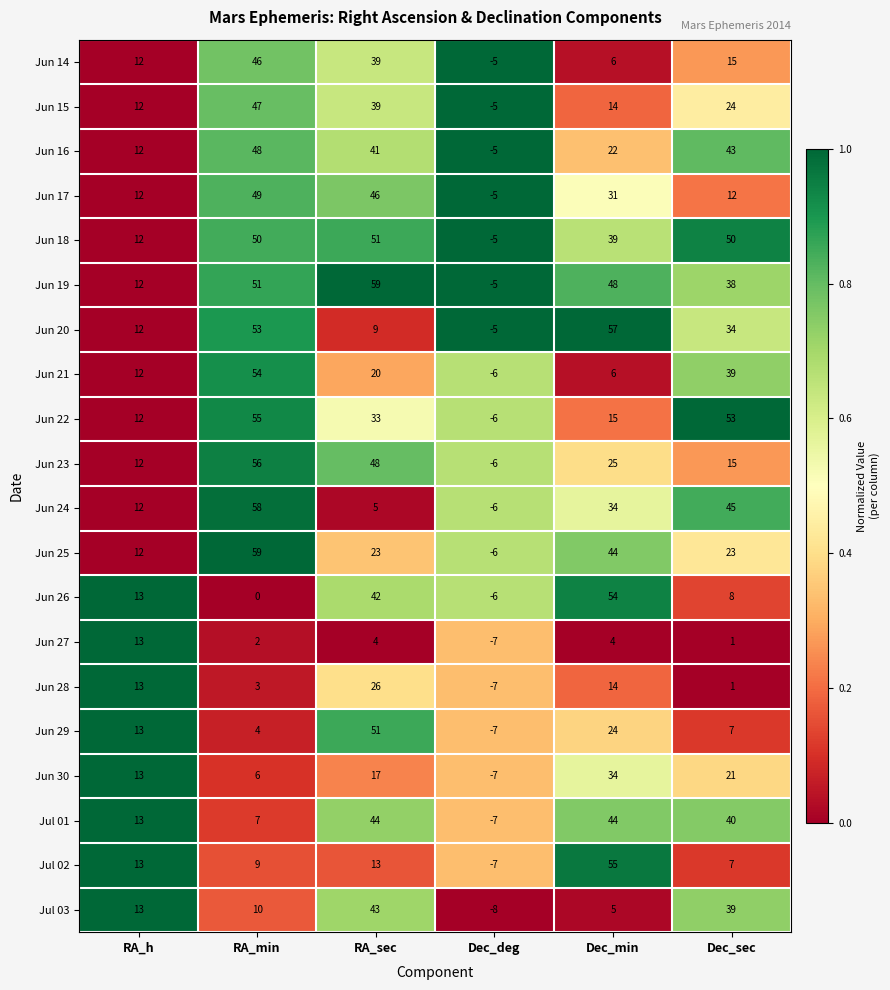

Which series has the largest total across all categories?

Jun 19